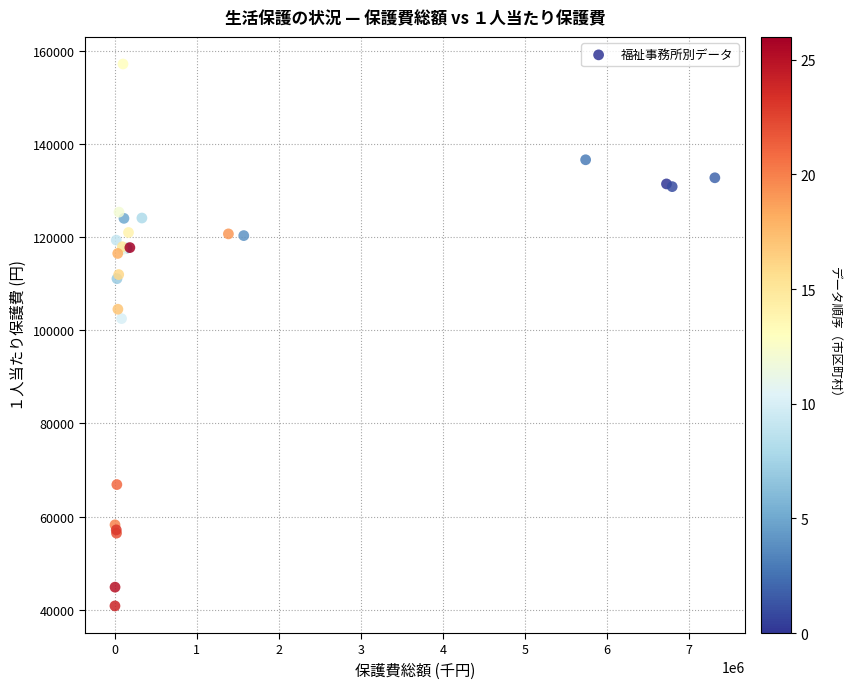

What Y value in the scatter plot is closest to 99003?

102514